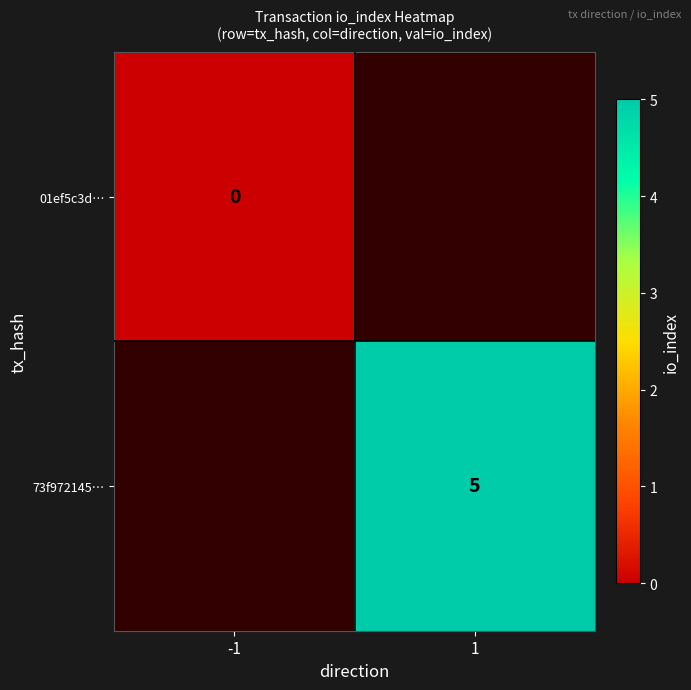

Is the value of 01ef5c3d… at -1 greater than the value of 73f972145… at 1?

No